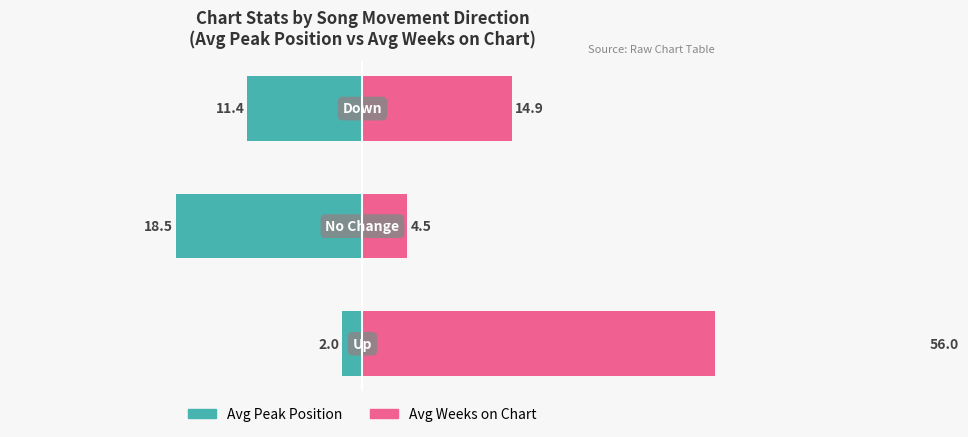

What is the maximum value shown in the chart?

56.0